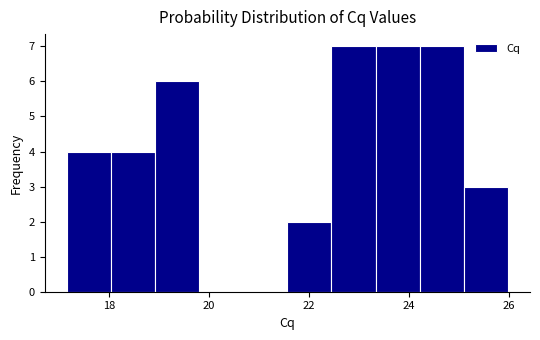

What is the height of the bar covering 25.2 to 26.0 on the x-axis? Neither the bar edges nor the heights are printed on the chart, so give them approximately, as read against the axes.

3